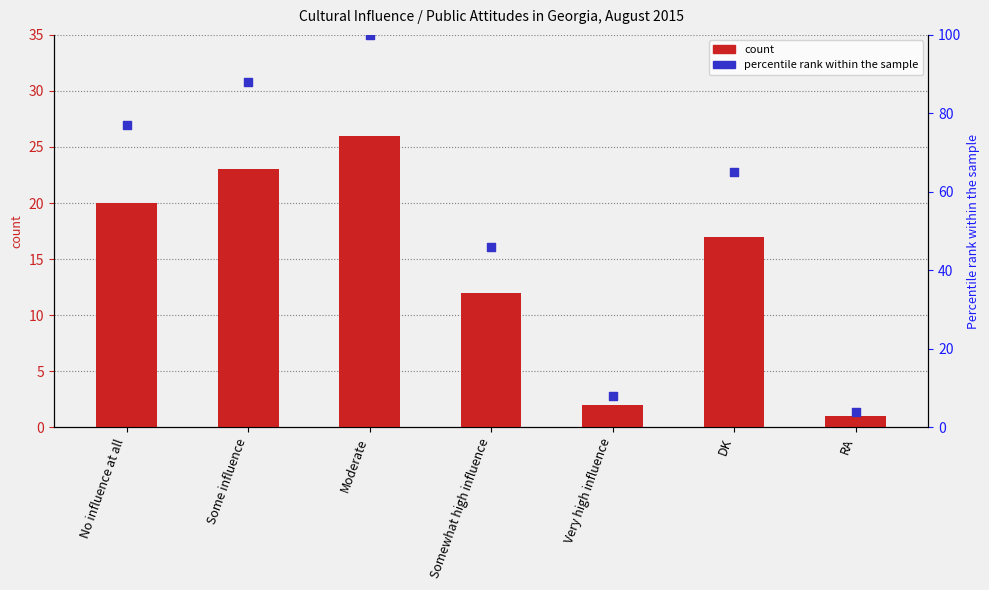

Which series contains the highest Y value?

percentile rank within the sample